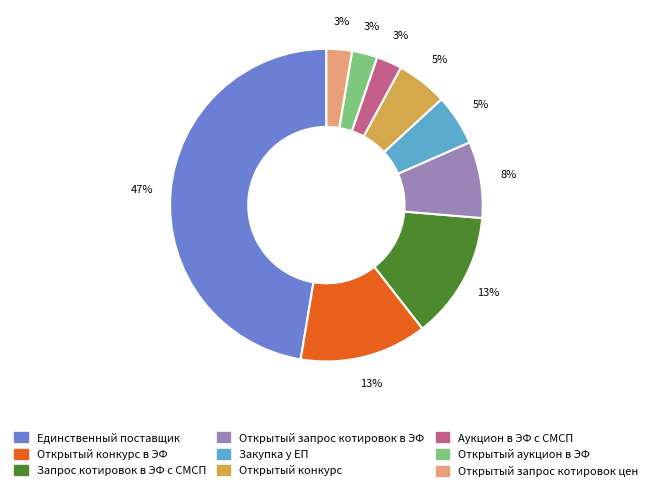

Do Открытый конкурс and Запрос котировок в ЭФ с СМСП together represent more than half of the pie?

No